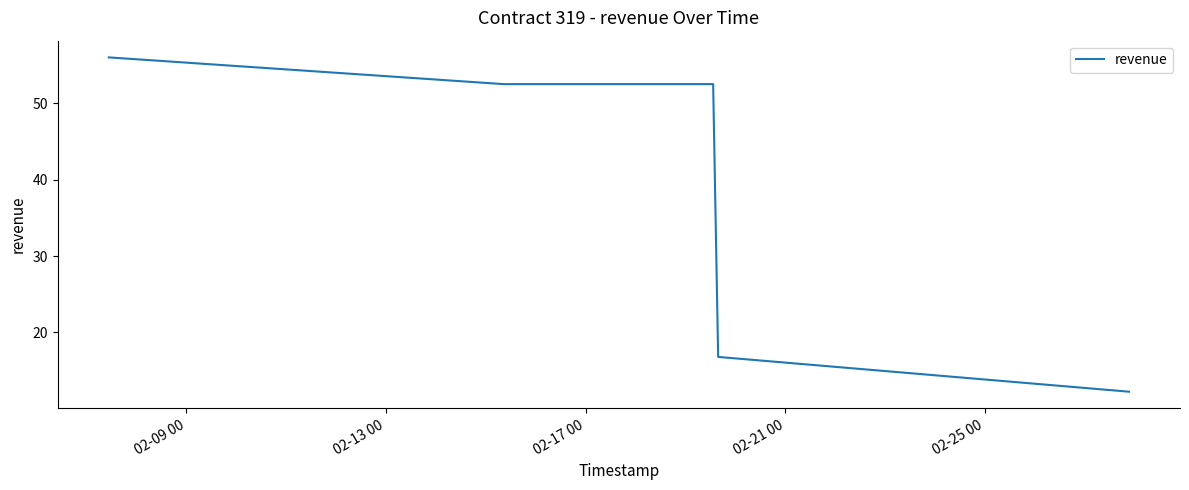

Is this an area chart (filled region under the line)?

No